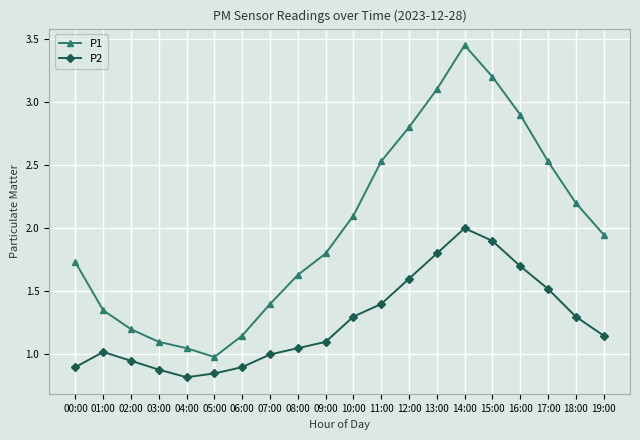

What is the difference between the maximum and minimum values in the P2 series?

1.2